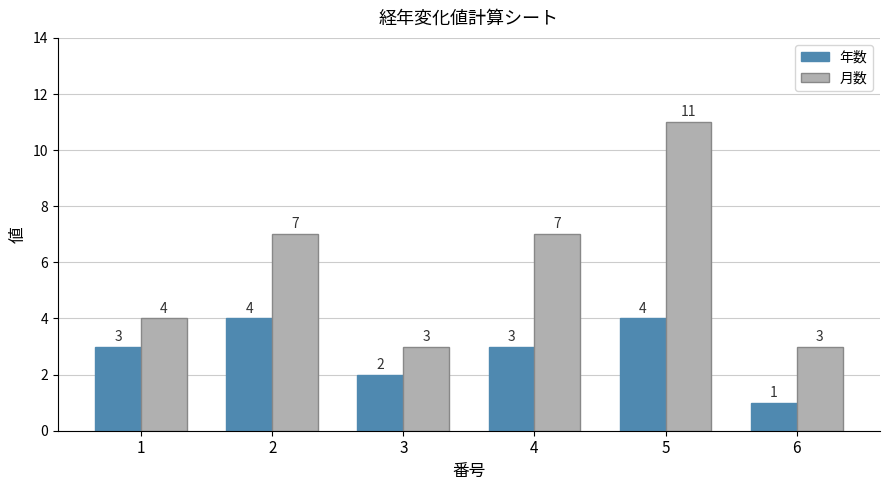

What is the total value across all series at 4?

10